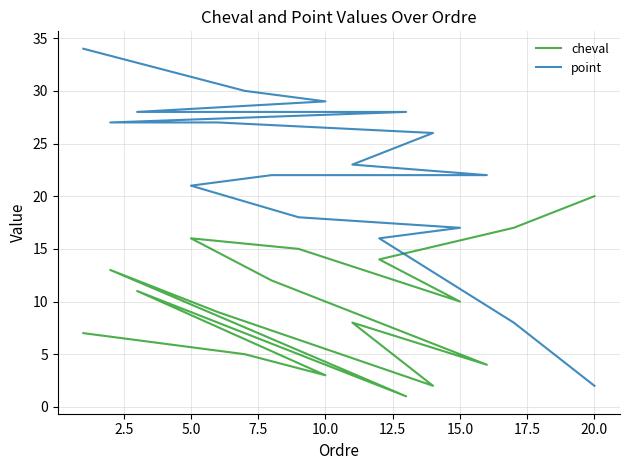

How many distinct data groups are displayed?

2